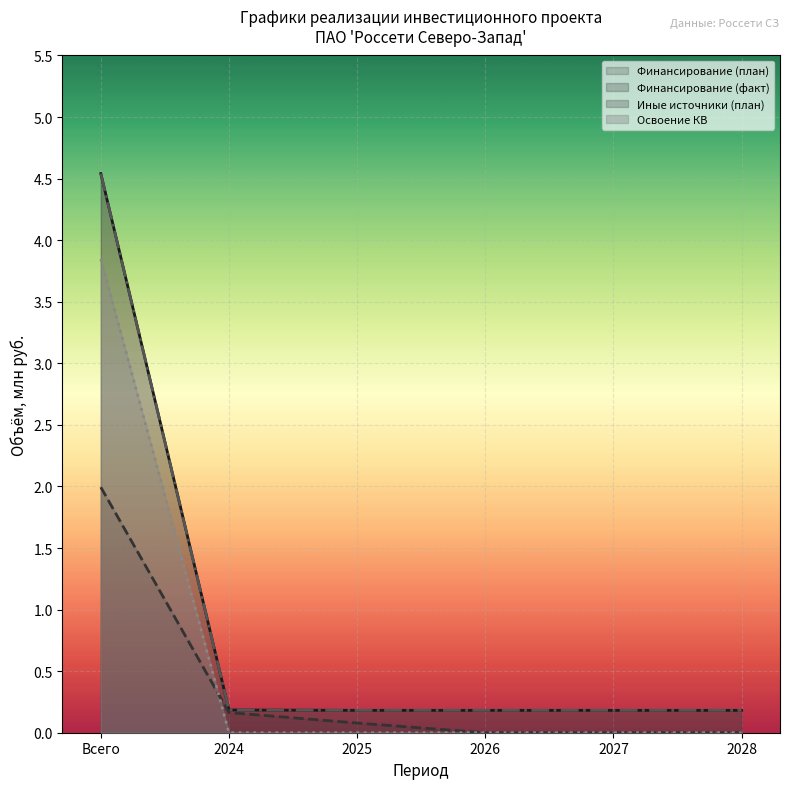

What is the spread (max minus min) of values at 2025?

0.2